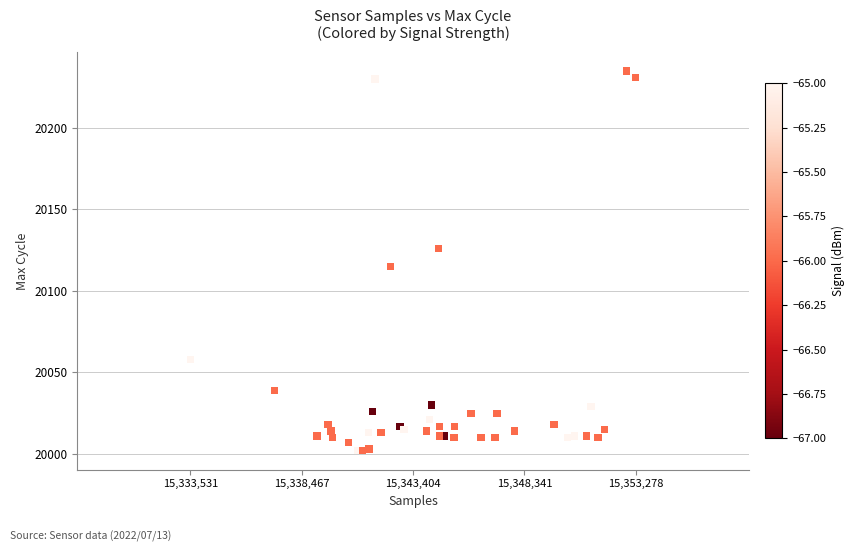

What Y value in the scatter plot is closest to 20118?

20115